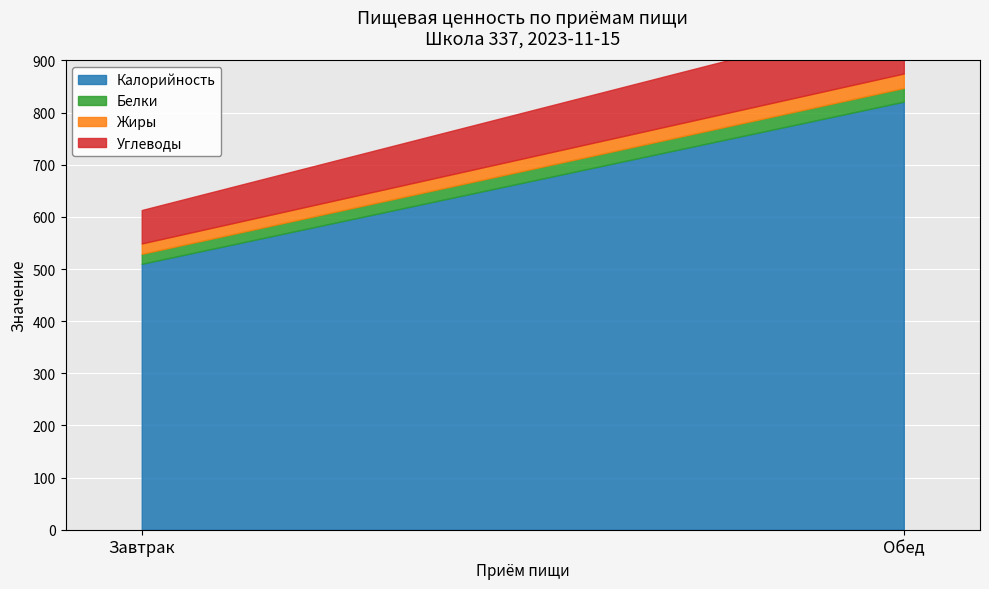

How many values in the Углеводы series are below 111?

1